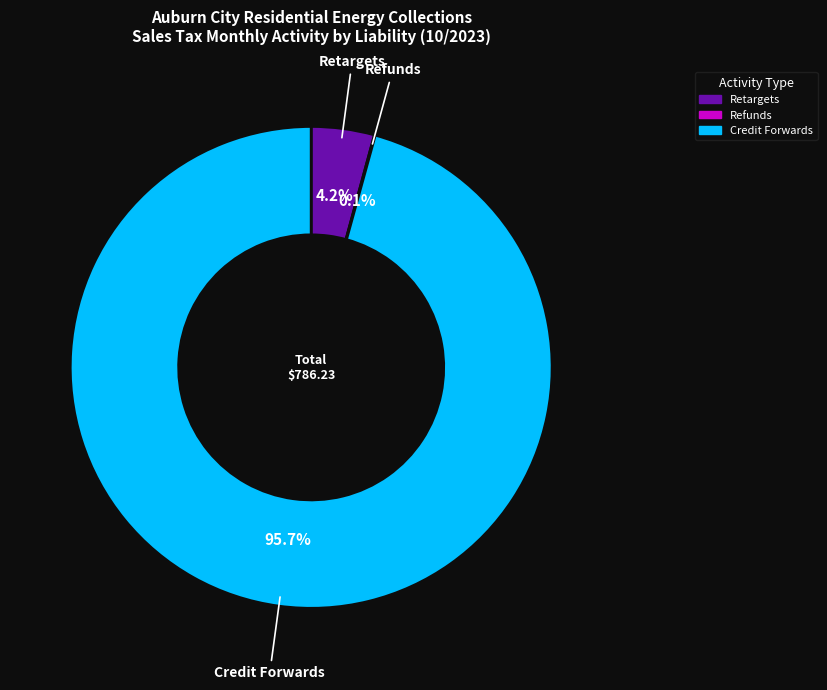

Is there any slice that represents more than half of the pie?

Yes